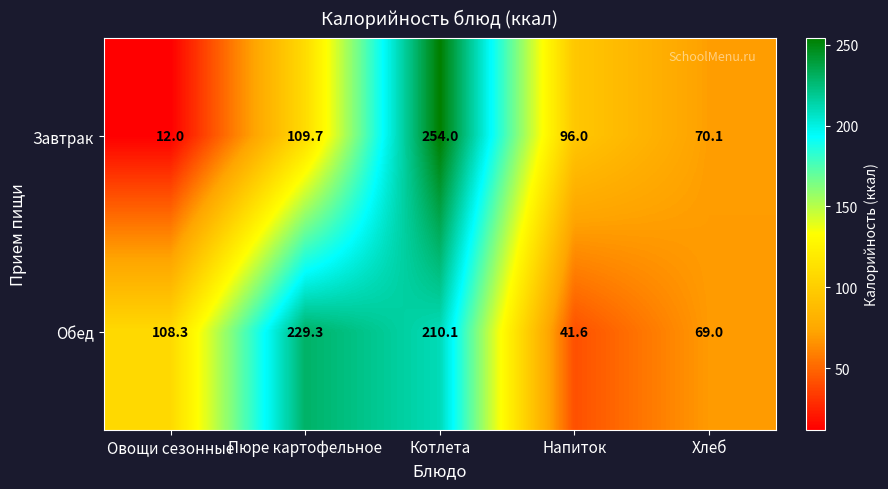

What is the minimum value shown in the chart?

12.0